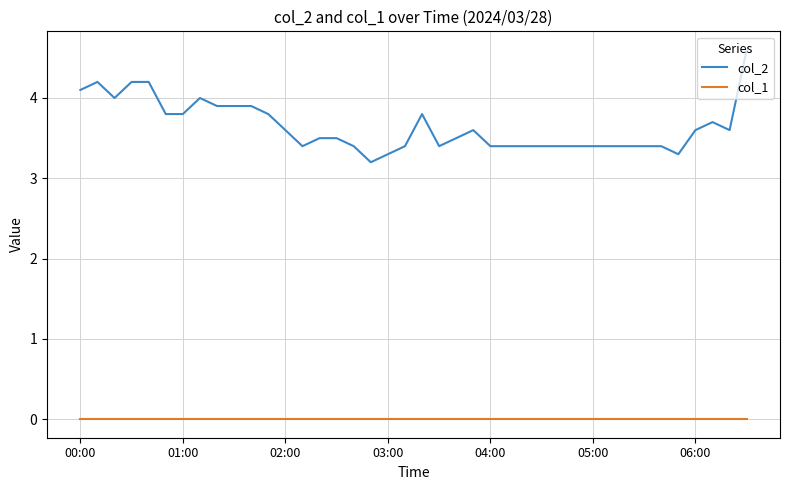

Which series has the largest range (max minus min)?

col_2